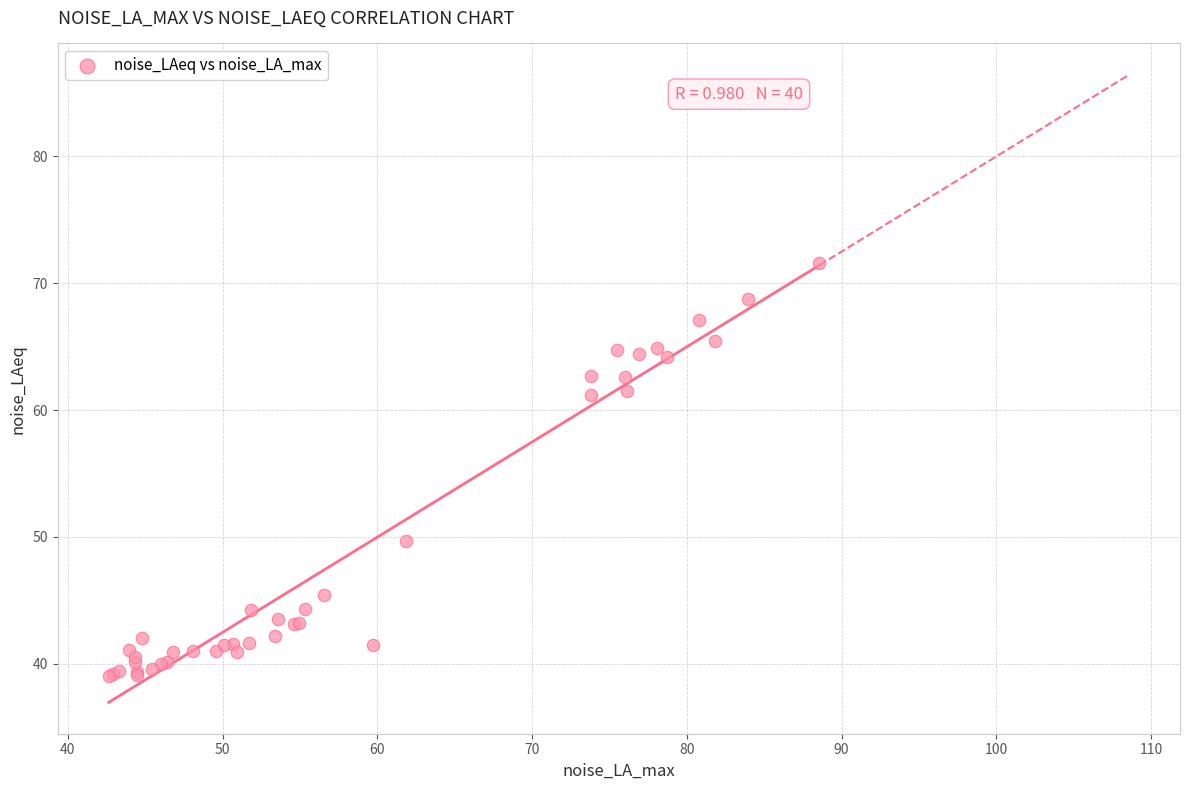

What Y value in the scatter plot is closest to 55?

49.7